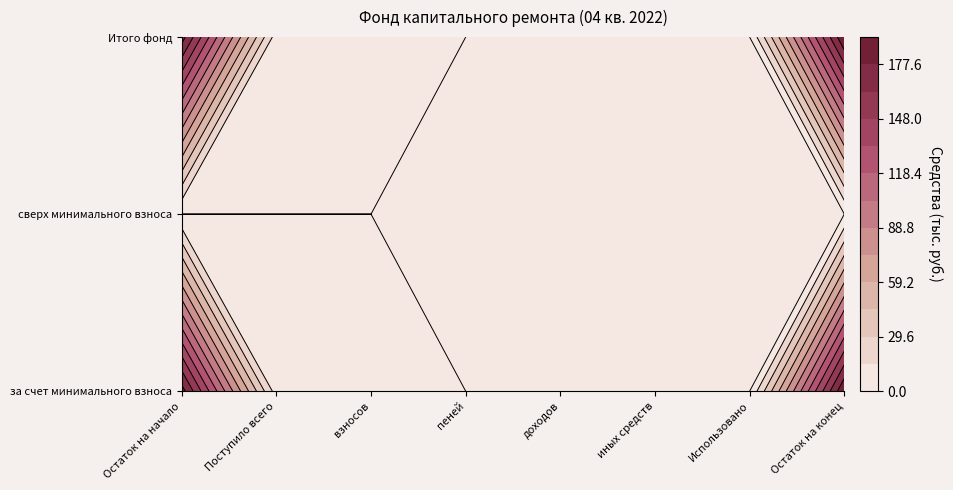

Which series has the largest range (max minus min)?

за счет минимального взноса